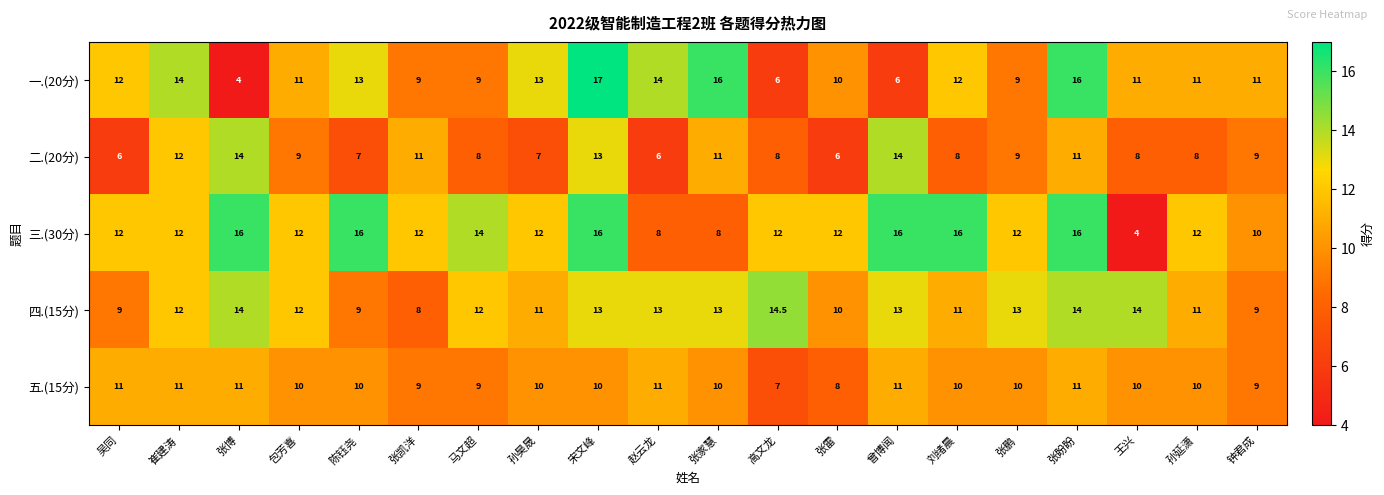

What is the minimum value for 二.(20分)?

6.0